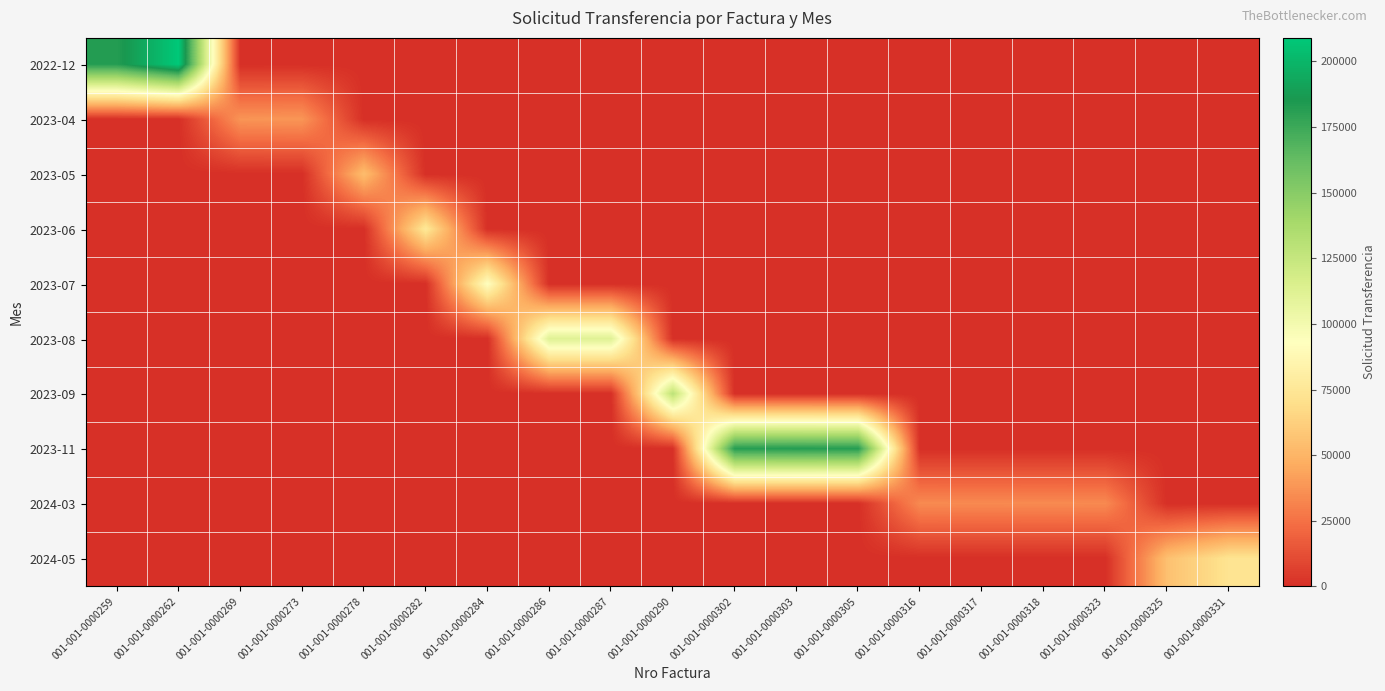

Which series changed the most between 001-001-0000282 and 001-001-0000290?

2023-09